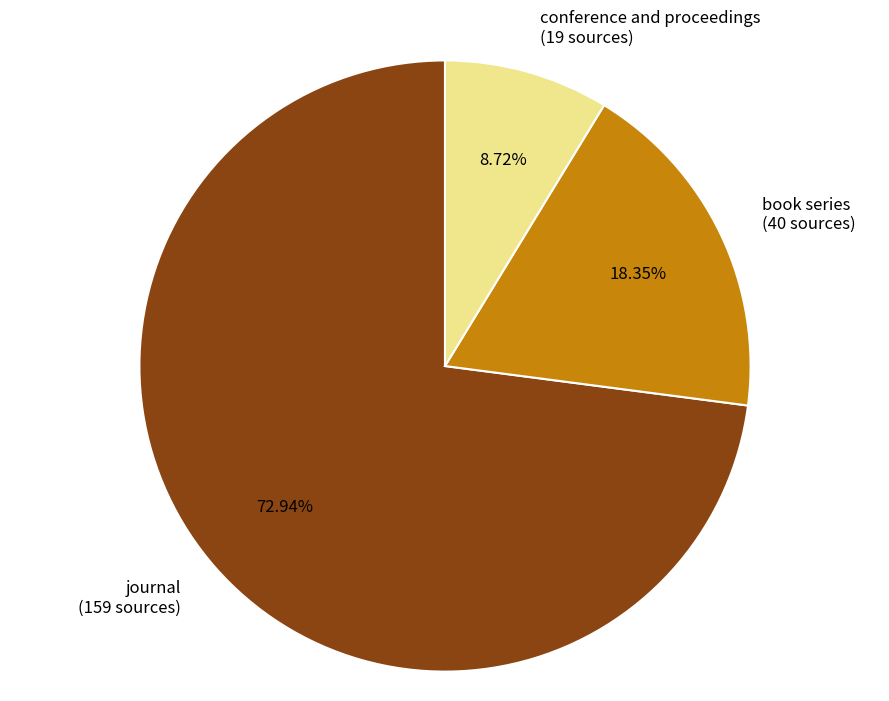

What percentage is the journal slice, to the nearest percent?

73%